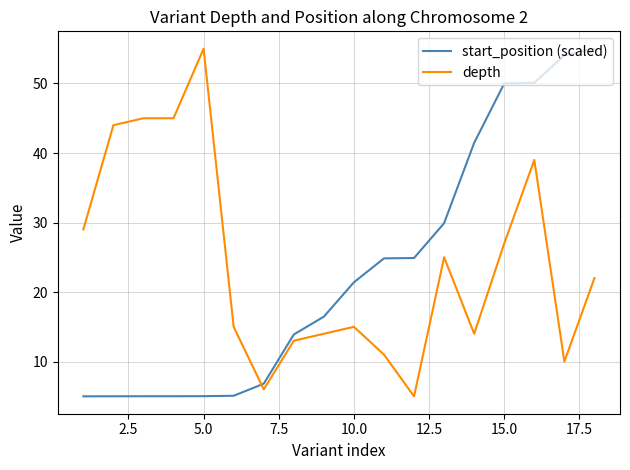

What is the maximum value for depth?

55.0